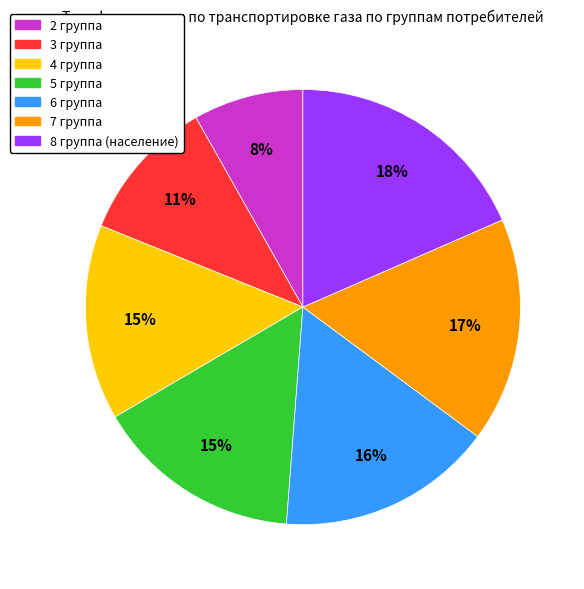

The 3 группа slice represents 11% of the pie. True or false?

True